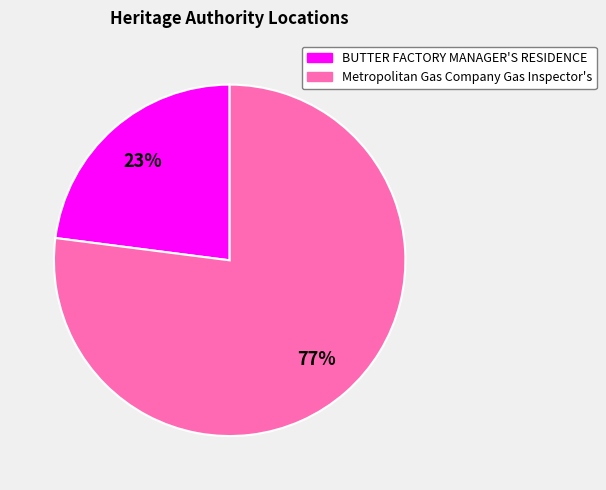

Is it true that BUTTER FACTORY MANAGER'S RESIDENCE is 8% of the pie?

False